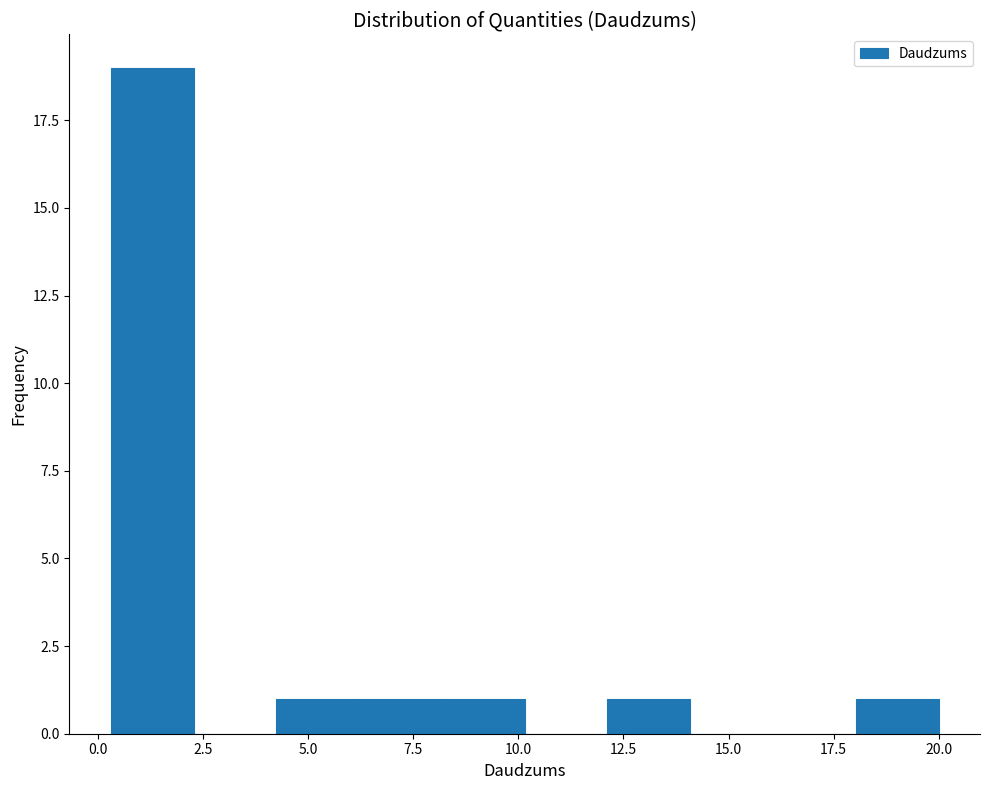

Around what value on the x-axis is the tallest bar? Give the approximate position of its centre, as read against the axis.

1.5